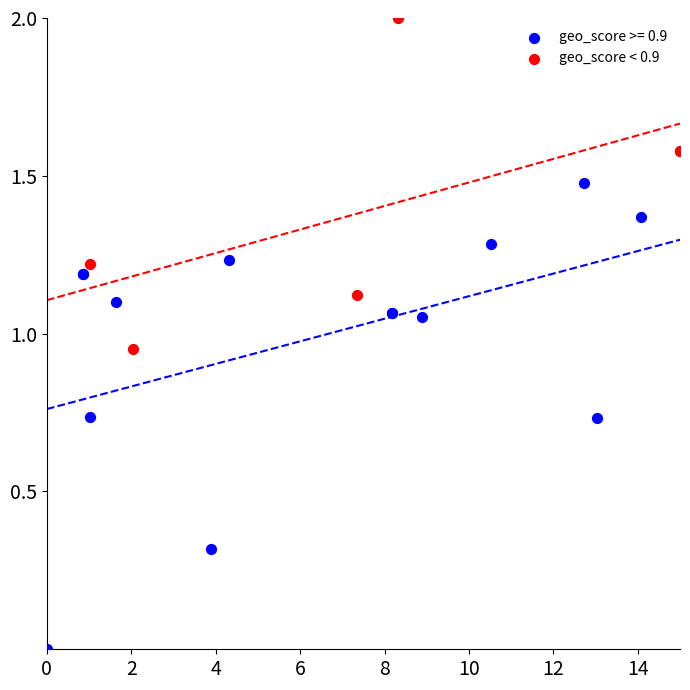

Which series contains the highest Y value?

geo_score < 0.9